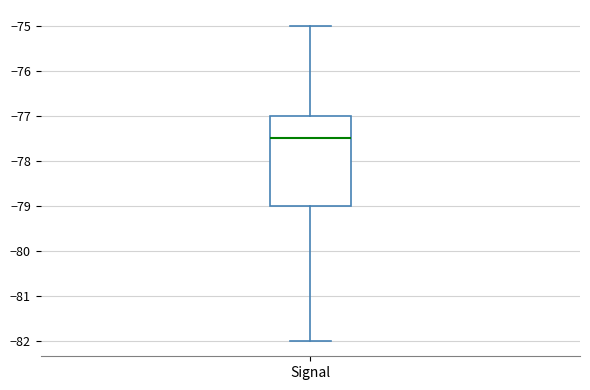

Read this box plot against the y-axis: the position of the median line, the range covered by the box, and the ends of both whiskers. The values are not printed on the chart, so give them approximately, as read against the axis.

median -77.5, box -79.0 to -77.0, whiskers -82.0 to -75.0